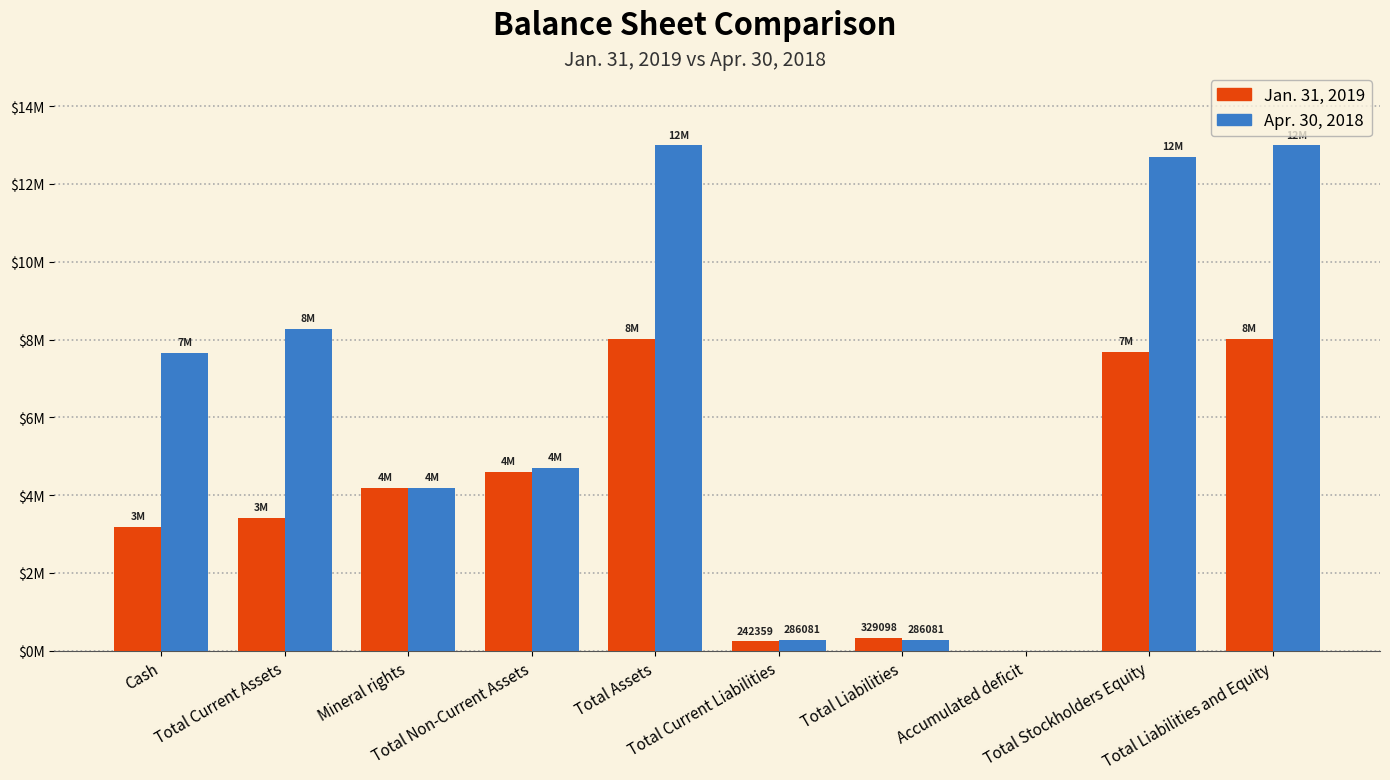

What is the difference between the highest and lowest values at Total Current Liabilities?

43722